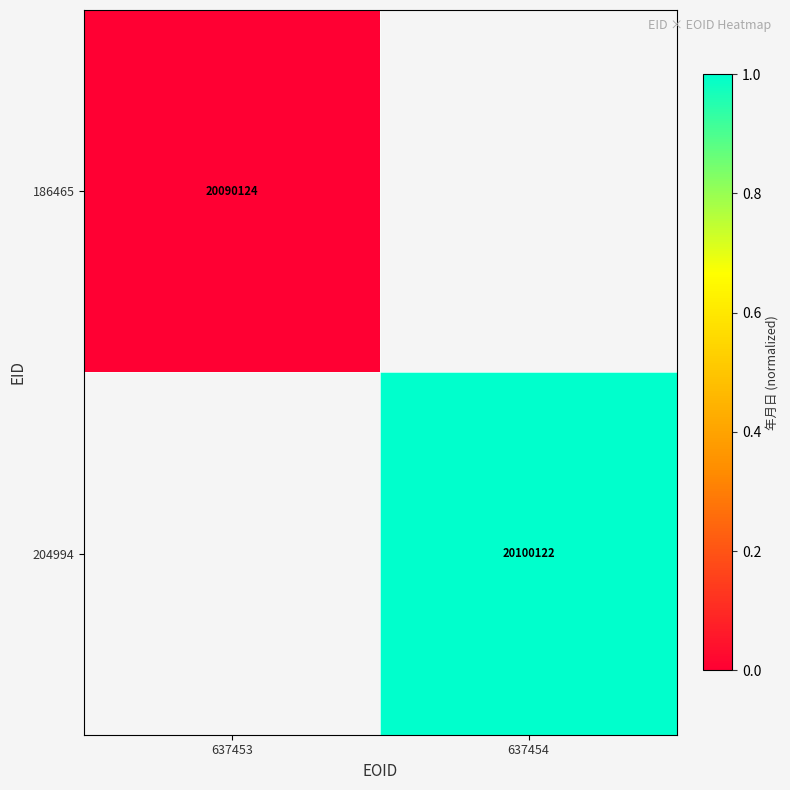

The 204994 series shows 30082168 at 637454. True or false?

False